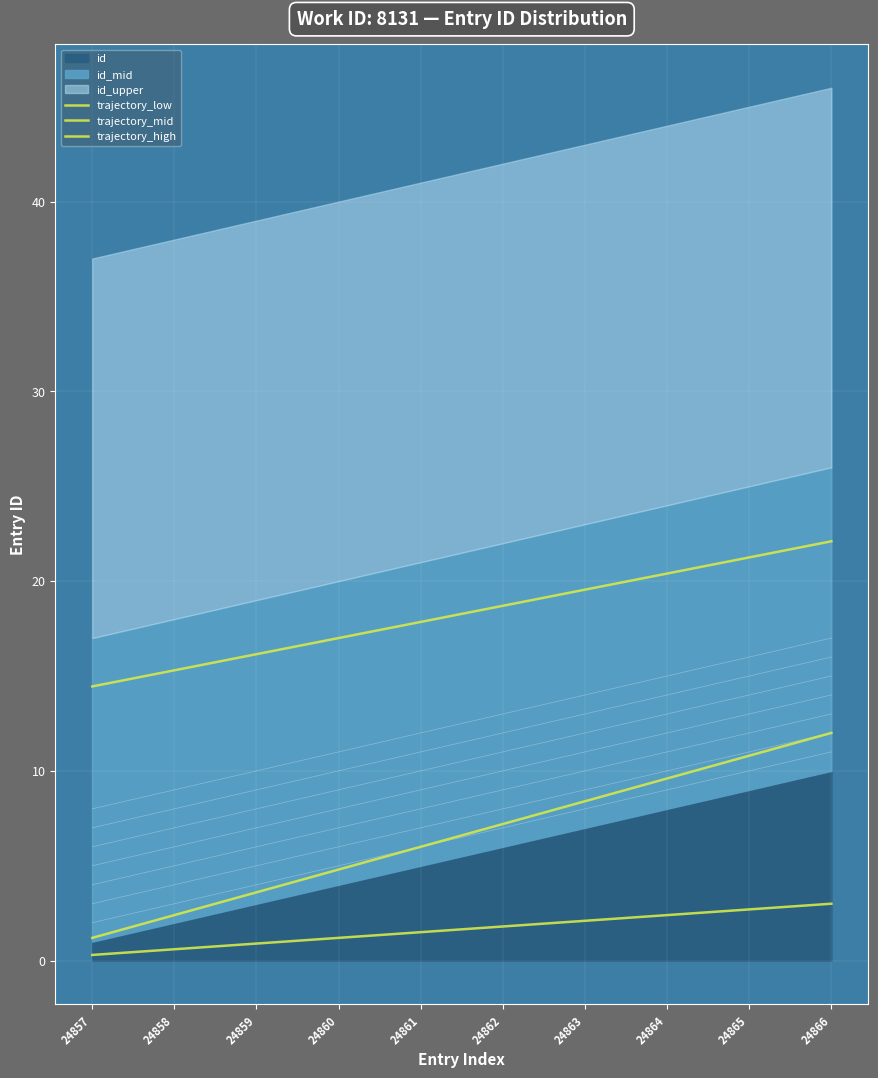

Does the chart display data point markers on the line(s)?

No